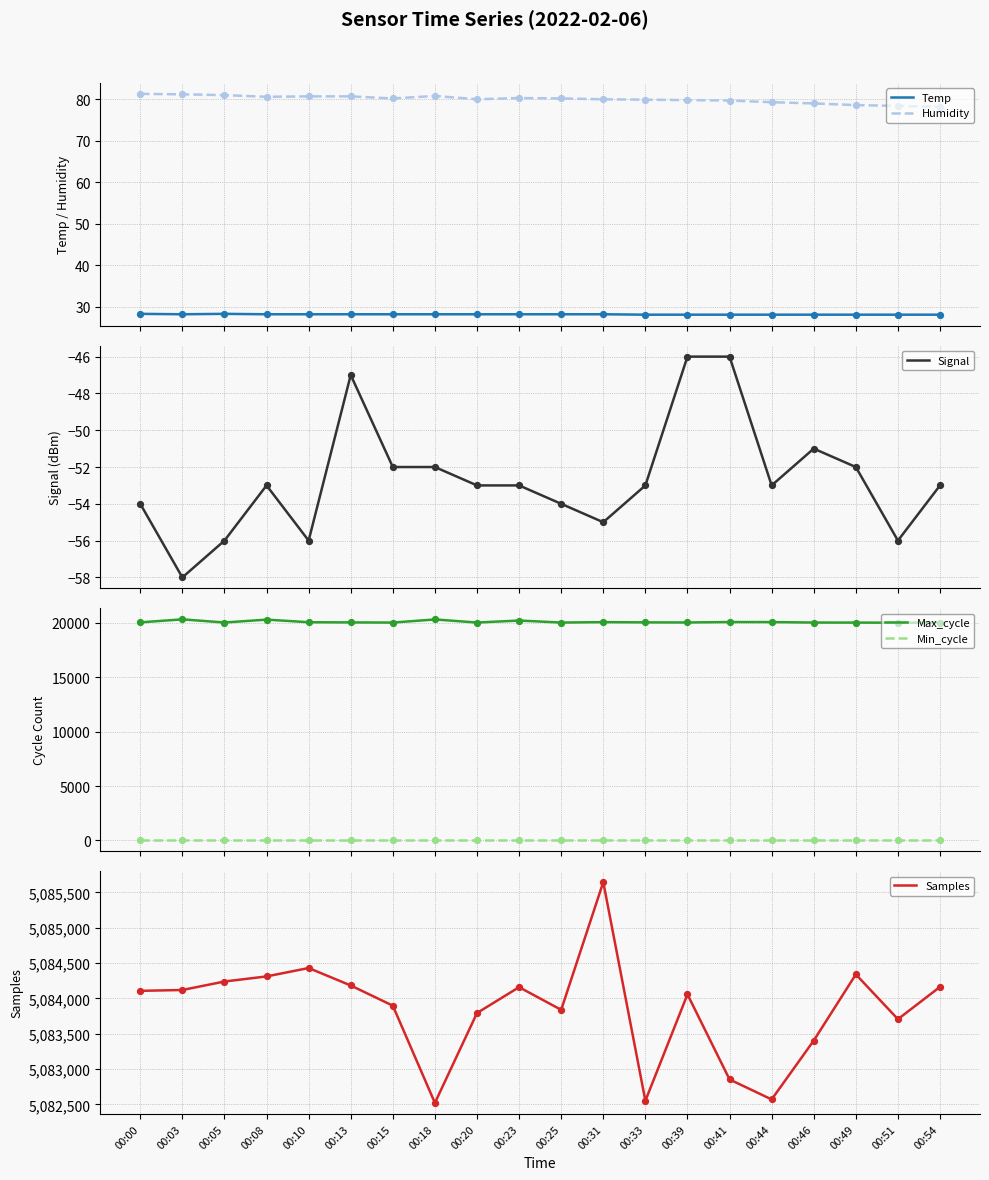

Which series has the widest spread of Y values?

Samples